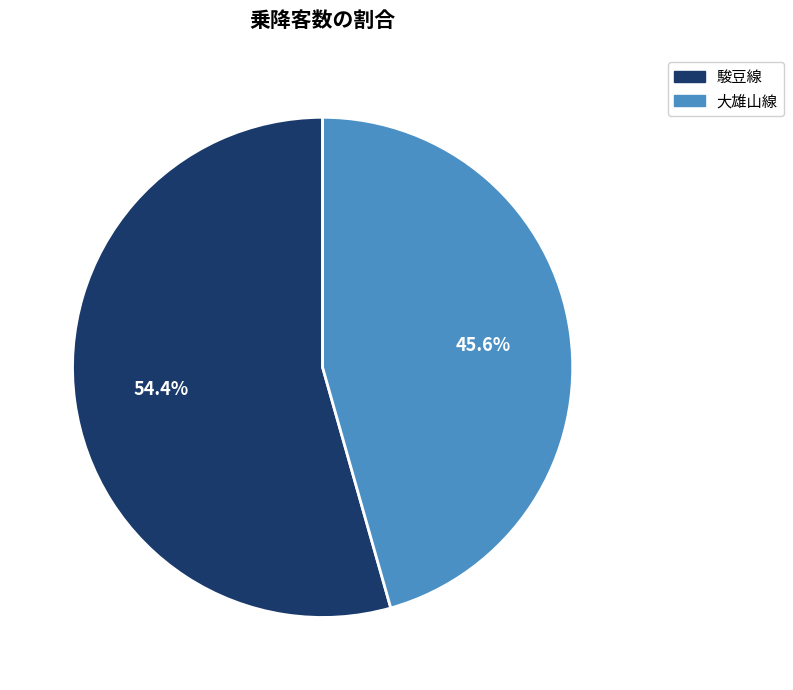

To the nearest percent, what is the difference between the largest and smallest slice percentages?

9%